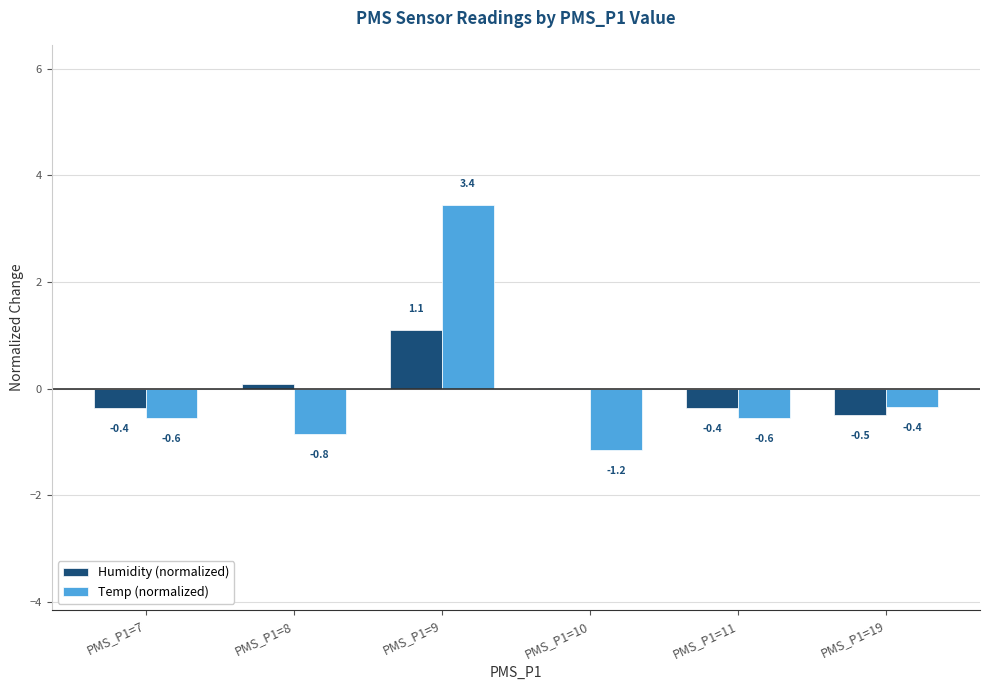

What is the difference between the Humidity (normalized) values at PMS_P1=11 and PMS_P1=10?

0.4